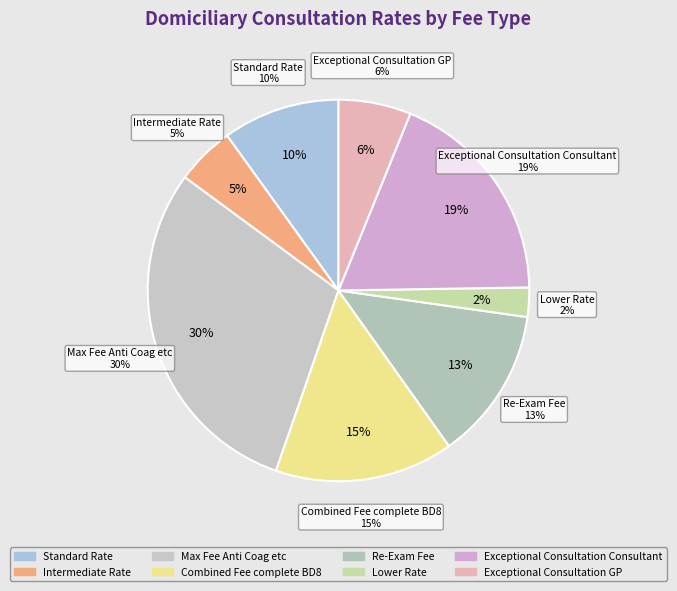

What percentage is the Max Fee Anti Coag etc slice, to the nearest percent?

30%